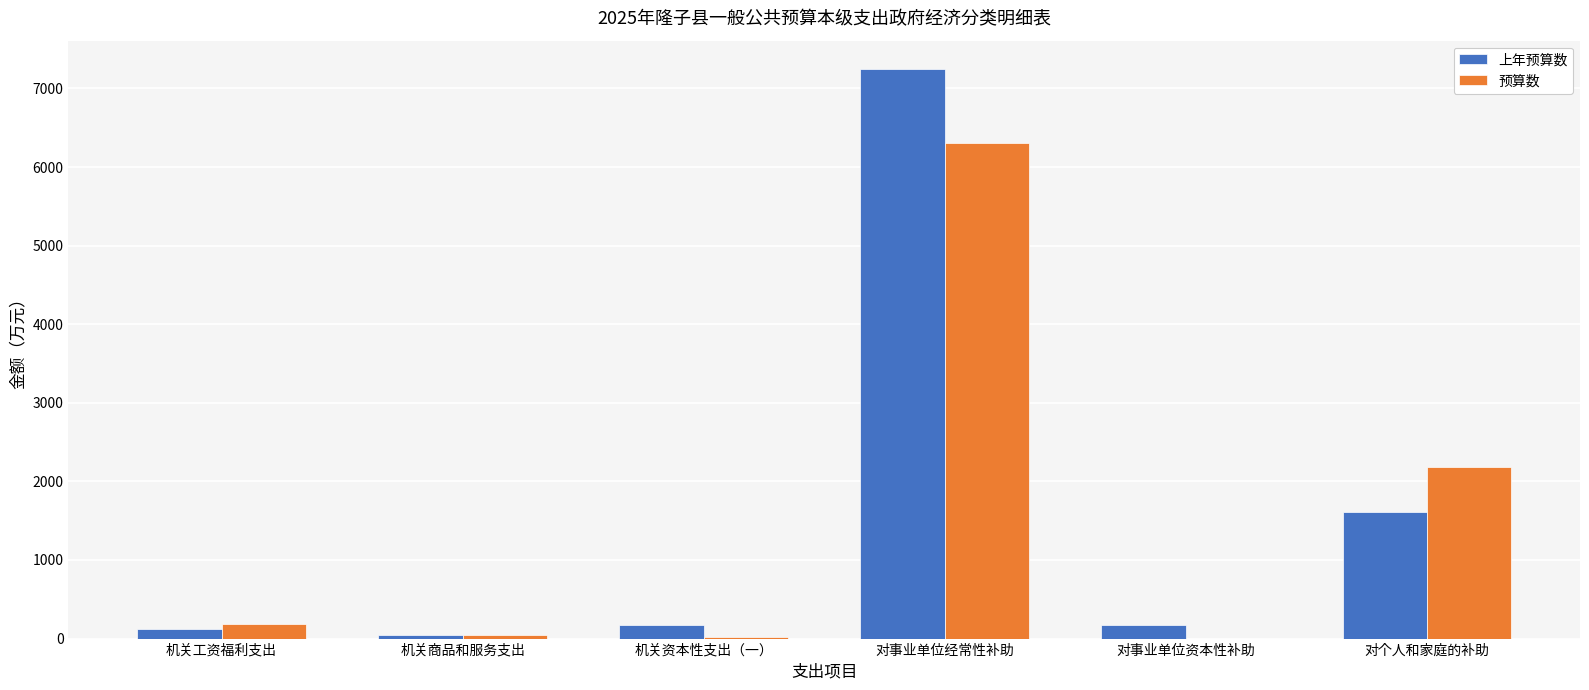

Where is 预算数 nearest to the value 3150?

对个人和家庭的补助